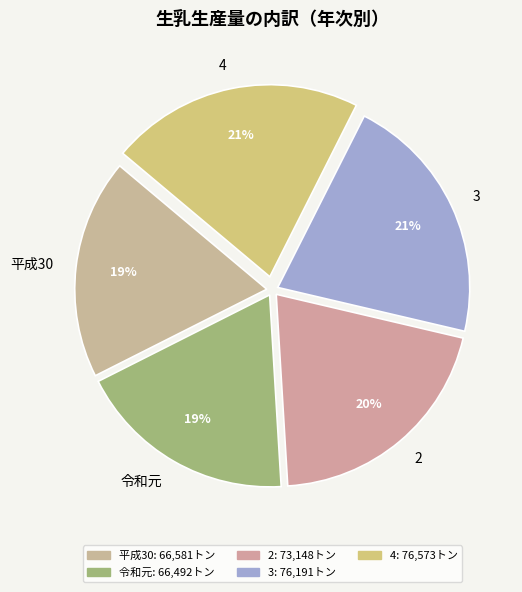

What is the ratio of the value at 2 to the value at 平成30?

1.1